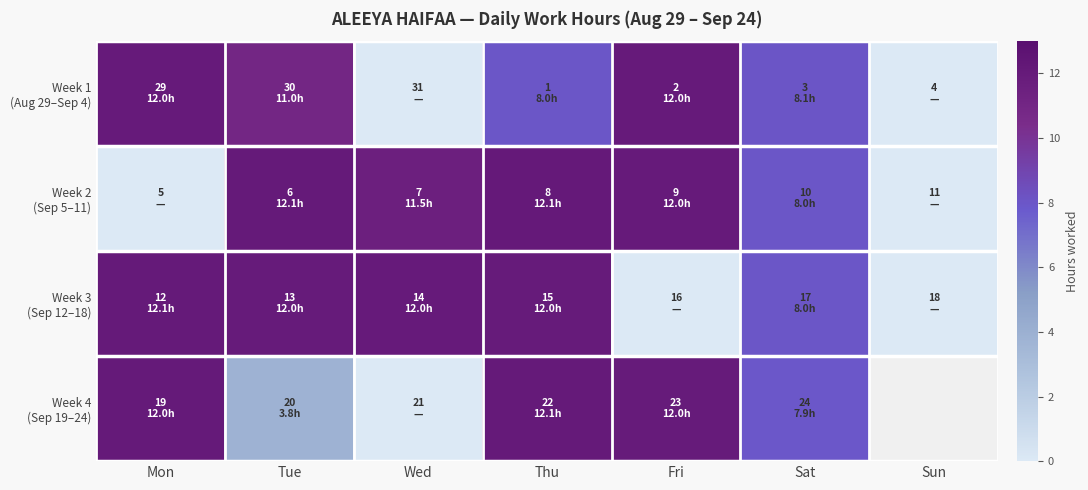

Is the value of Week 4 (Sep 19–24) at Sat greater than the value of Week 1 (Aug 29–Sep 4) at Thu?

No